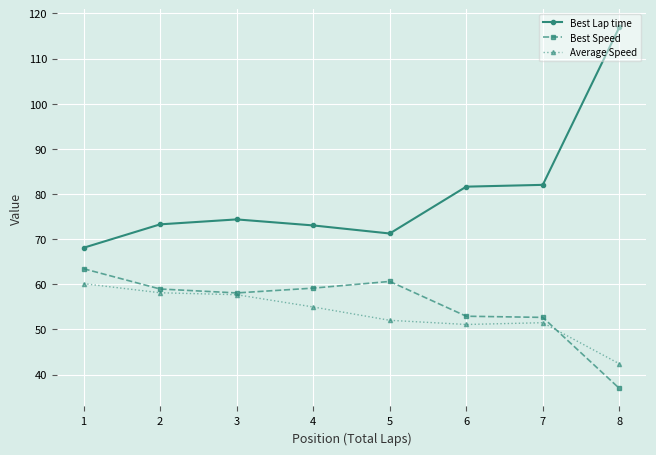

Is it true that Best Lap time equals 71.3 at 5?

True